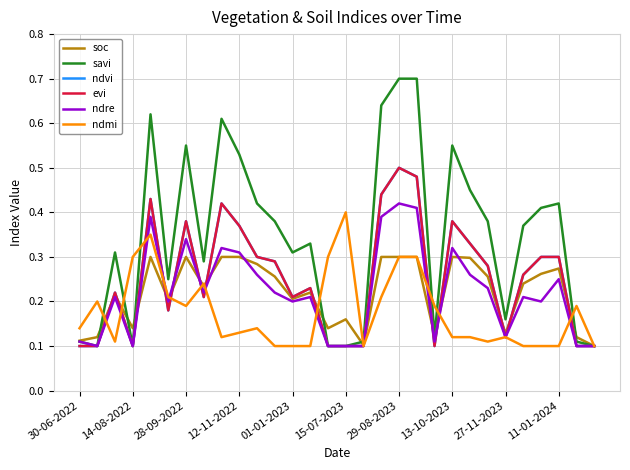

Does the chart display data point markers on the line(s)?

No